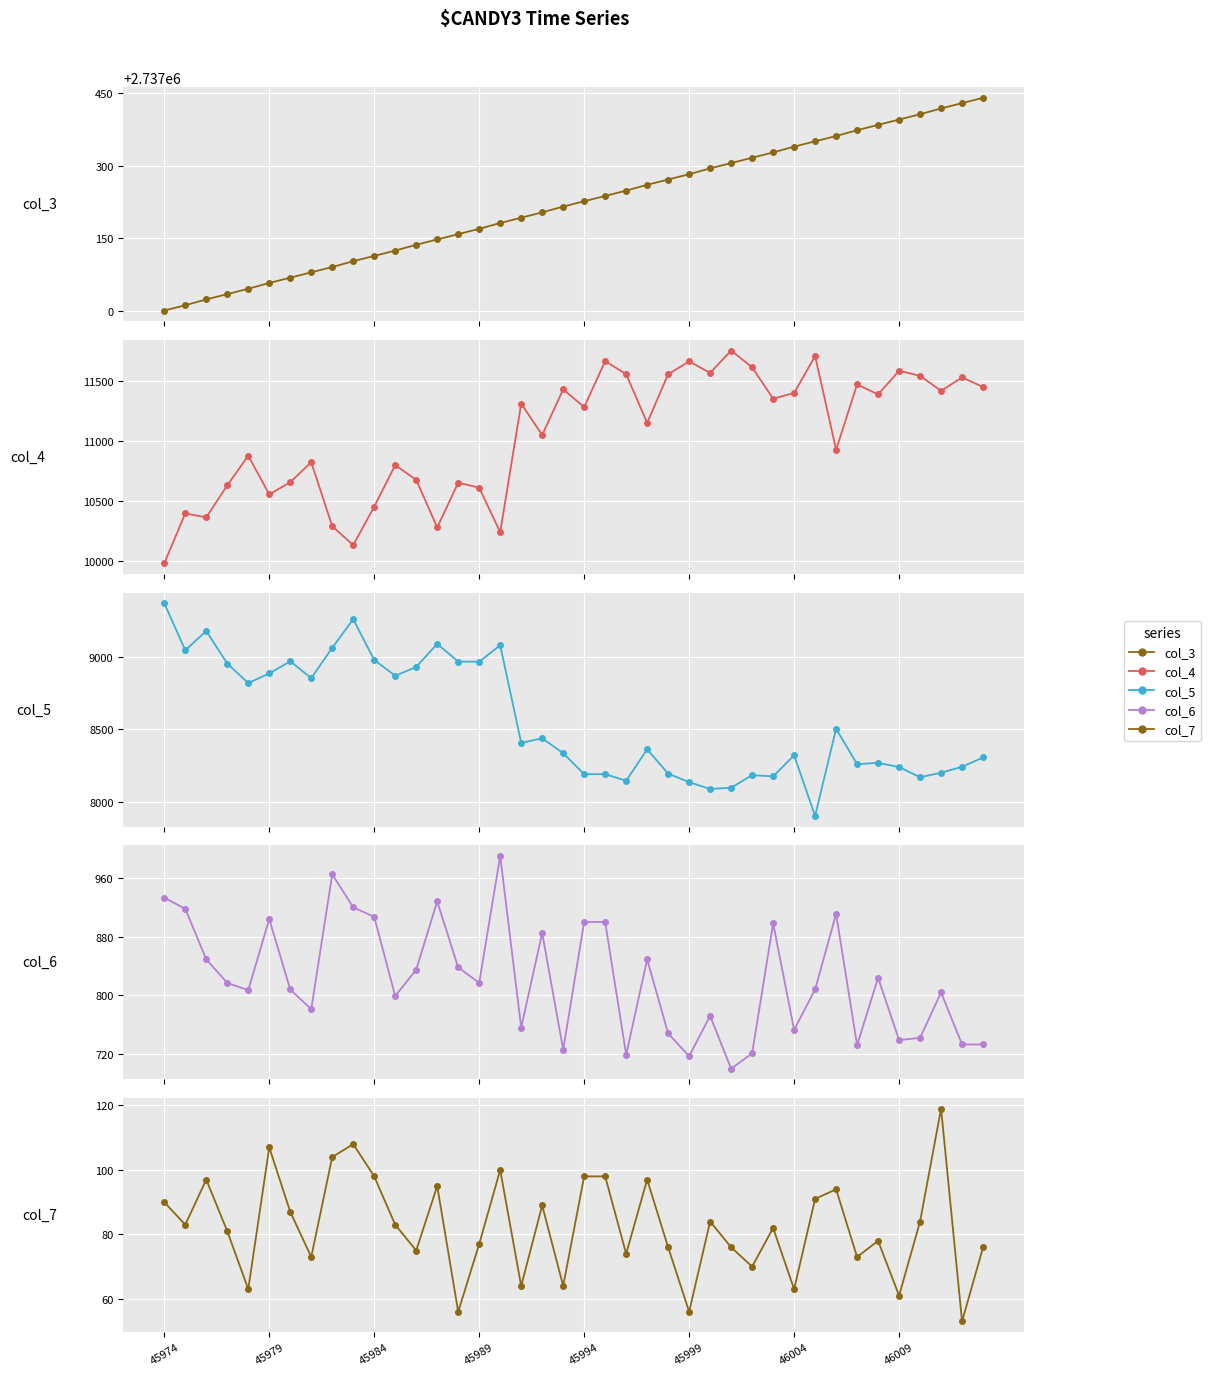

Reading left to right, list all the values displayed in this chart.

col_3: 2737001	2737012	2737024	2737035	2737046	2737058	2737069	2737080	2737091	2737103	2737114	2737125	2737137	2737148	2737159	2737170	2737182	2737193	2737204	2737216	2737227	2737238	2737249	2737261	2737272	2737283	2737295	2737306	2737317	2737328	2737340	2737351	2737362	2737374	2737385	2737396	2737407	2737419	2737430	2737441
col_4: 9979	10394	10361	10628	10875	10552	10654	10821	10287	10130	10451	10796	10674	10277	10650	10609	10237	11309	11047	11427	11280	11663	11554	11148	11554	11660	11565	11751	11611	11350	11397	11705	10925	11469	11385	11583	11540	11415	11527	11447
col_5: 9369	9045	9178	8953	8819	8885	8969	8853	9062	9259	8978	8869	8930	9089	8967	8966	9080	8407	8438	8336	8191	8191	8146	8362	8195	8136	8089	8098	8184	8176	8321	7903	8504	8260	8269	8240	8170	8201	8242	8306
col_6: 933	918	849	817	807	904	808	781	965	920	907	799	835	928	838	817	990	756	885	726	900	900	719	849	748	717	772	700	721	898	753	808	911	732	824	739	742	804	733	733
col_7: 90	83	97	81	63	107	87	73	104	108	98	83	75	95	56	77	100	64	89	64	98	98	74	97	76	56	84	76	70	82	63	91	94	73	78	61	84	119	53	76